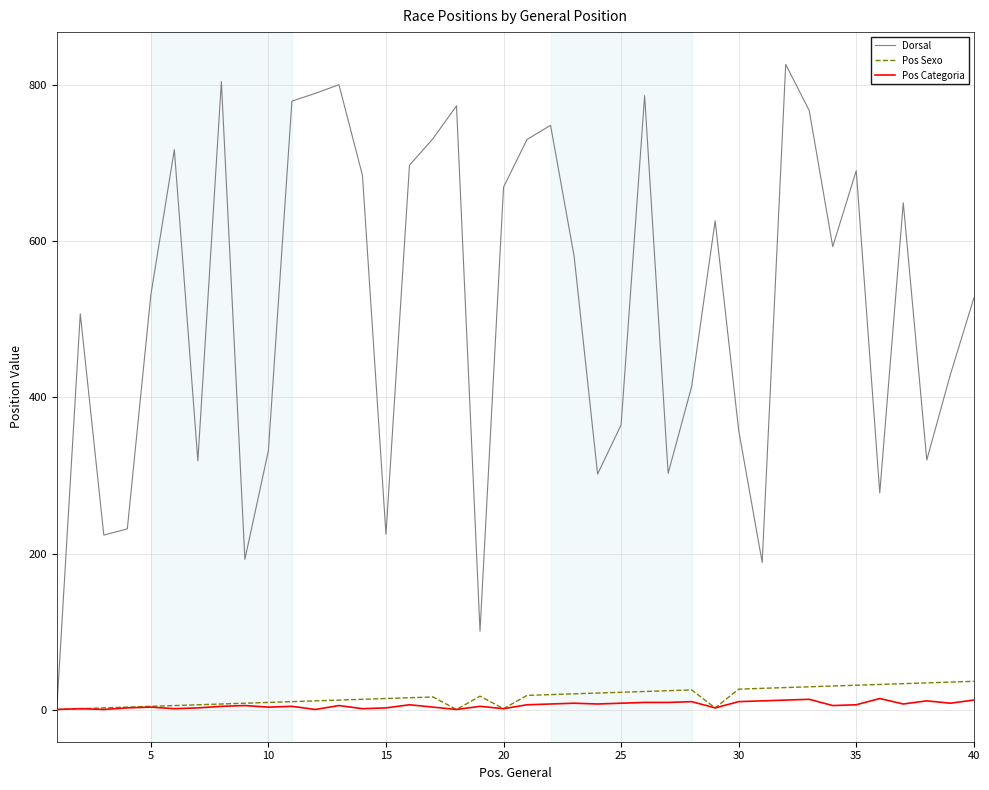

What is the maximum value shown in the chart?

826